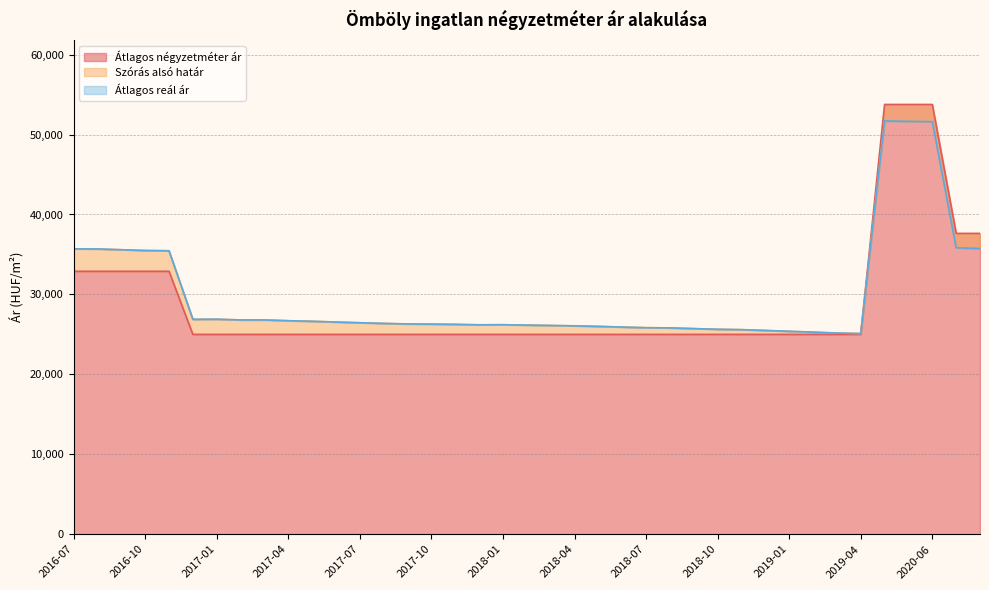

True or false: Átlagos reál ár has a value of 25384 at 2019-01.

True